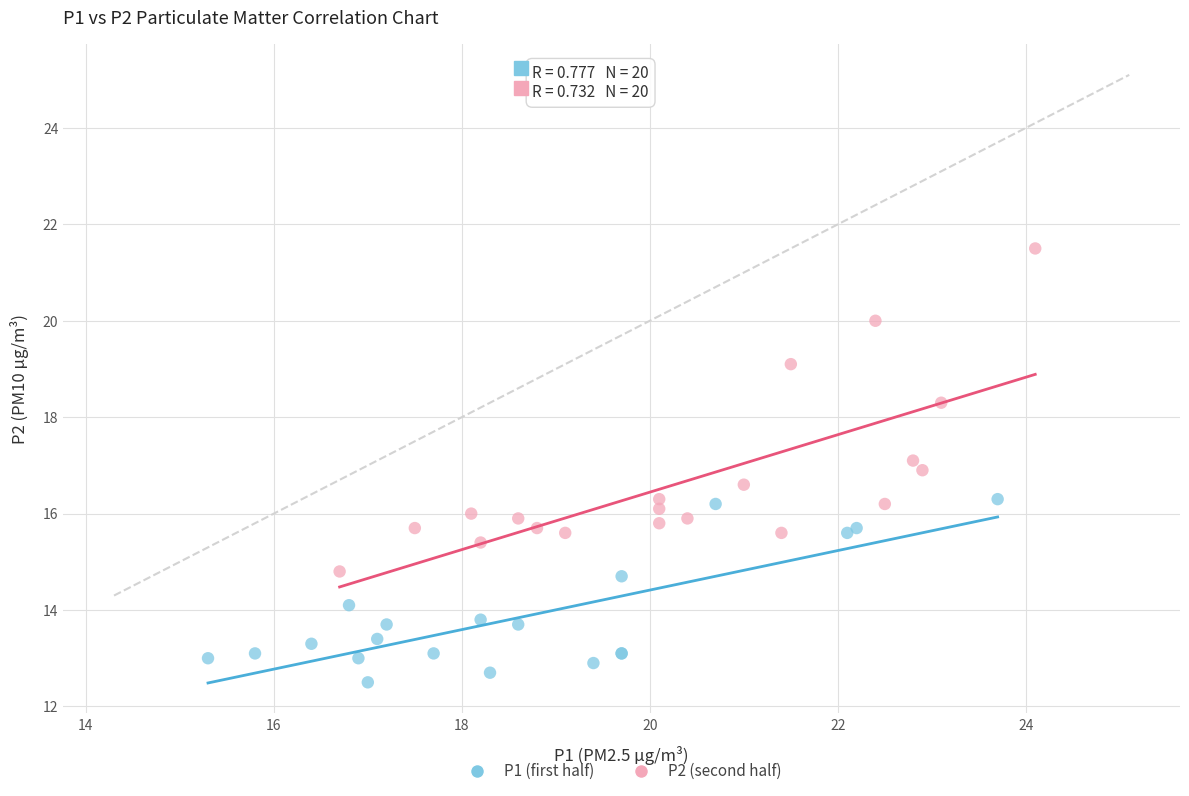

Which series contains the highest Y value?

P2 (second half)